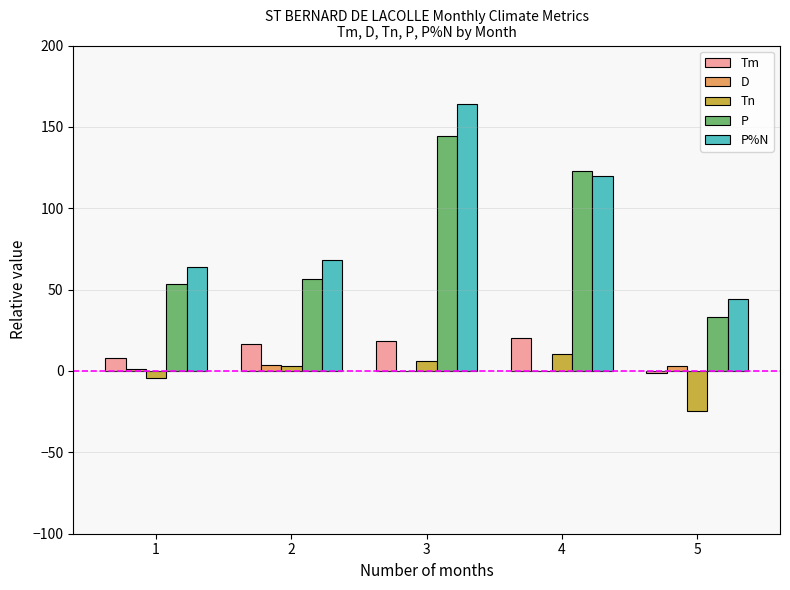

The value of P%N at 5 is 44.0. True or false?

True